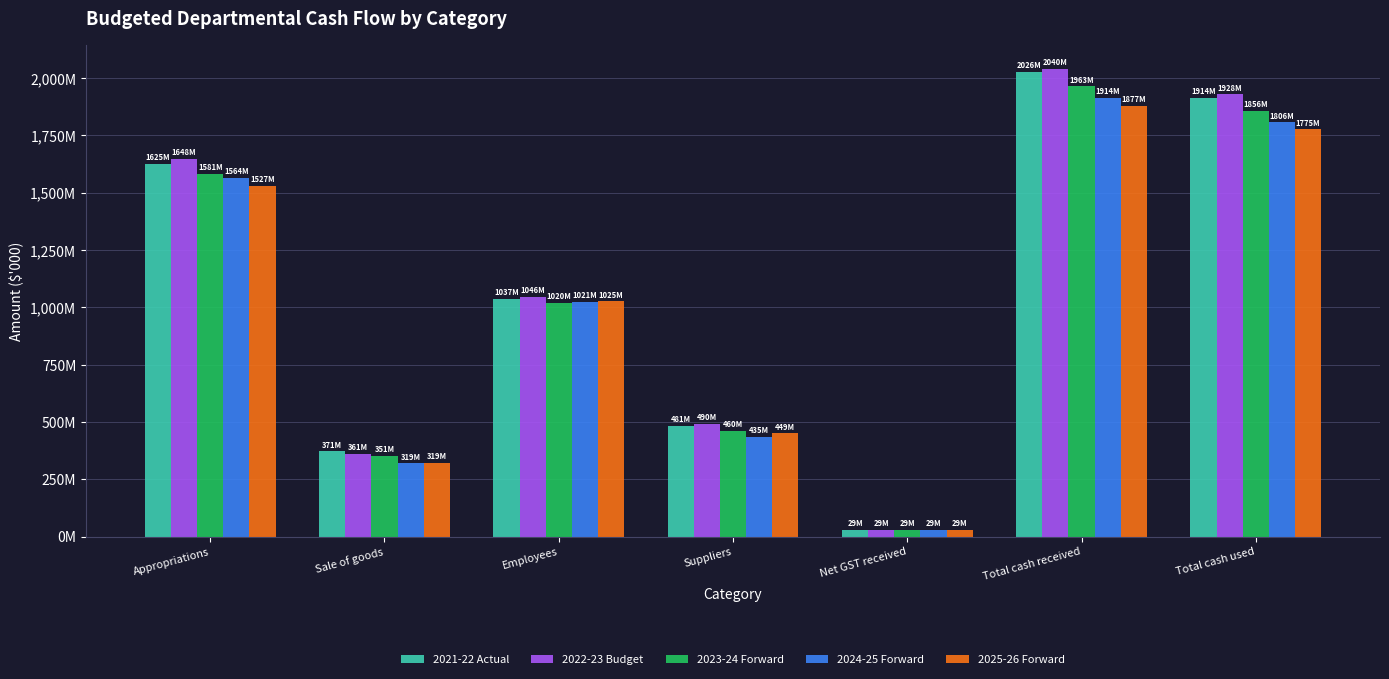

Which has a higher value, Appropriations or Total cash received?

Total cash received